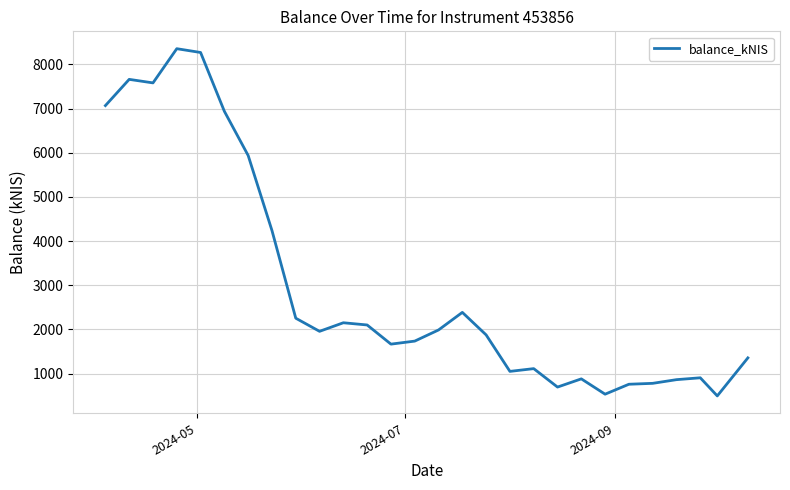

What is the minimum value shown in the chart?

494.5